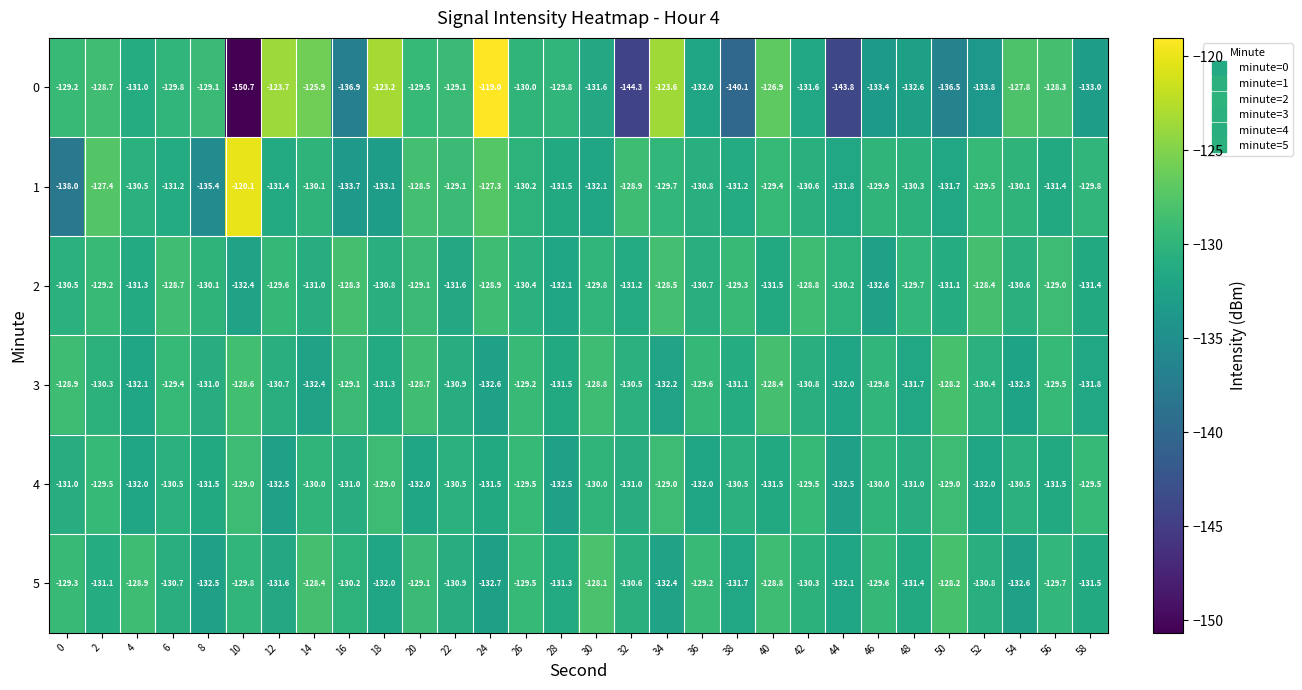

Is it true that 5 equals -217.4 at 42?

False